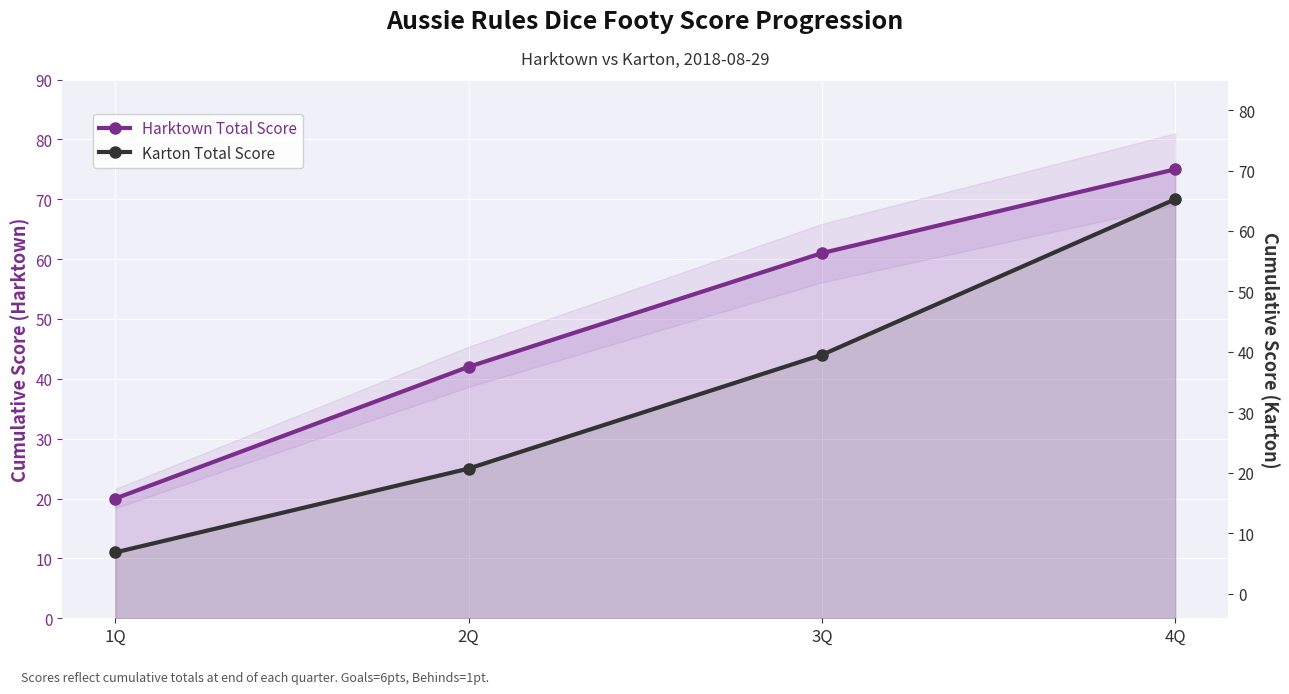

The Harktown Total Score series shows 61 at 3Q. True or false?

True